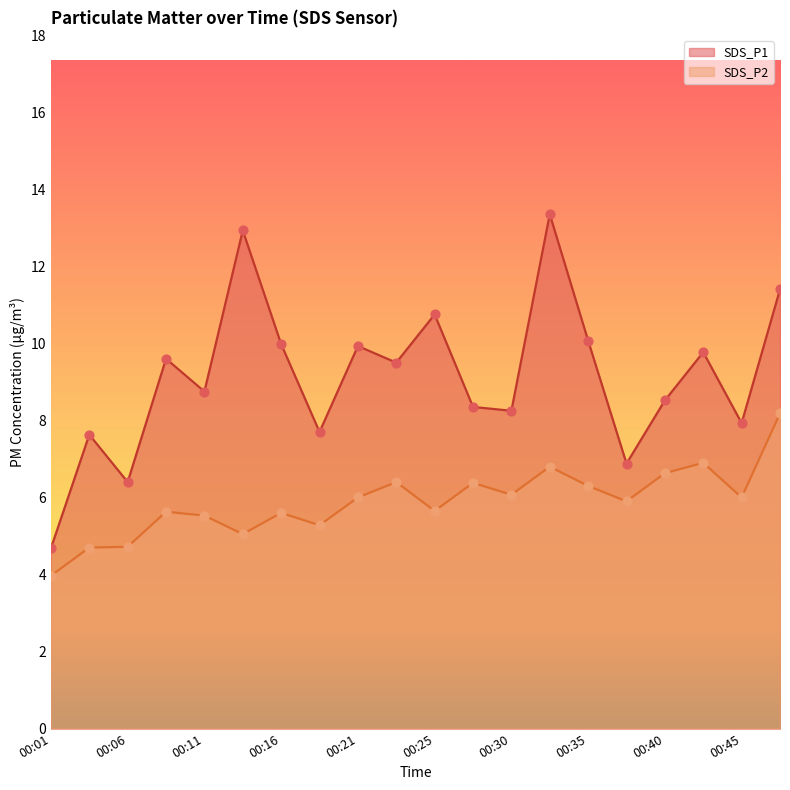

Which series reaches the maximum Y coordinate?

SDS_P1